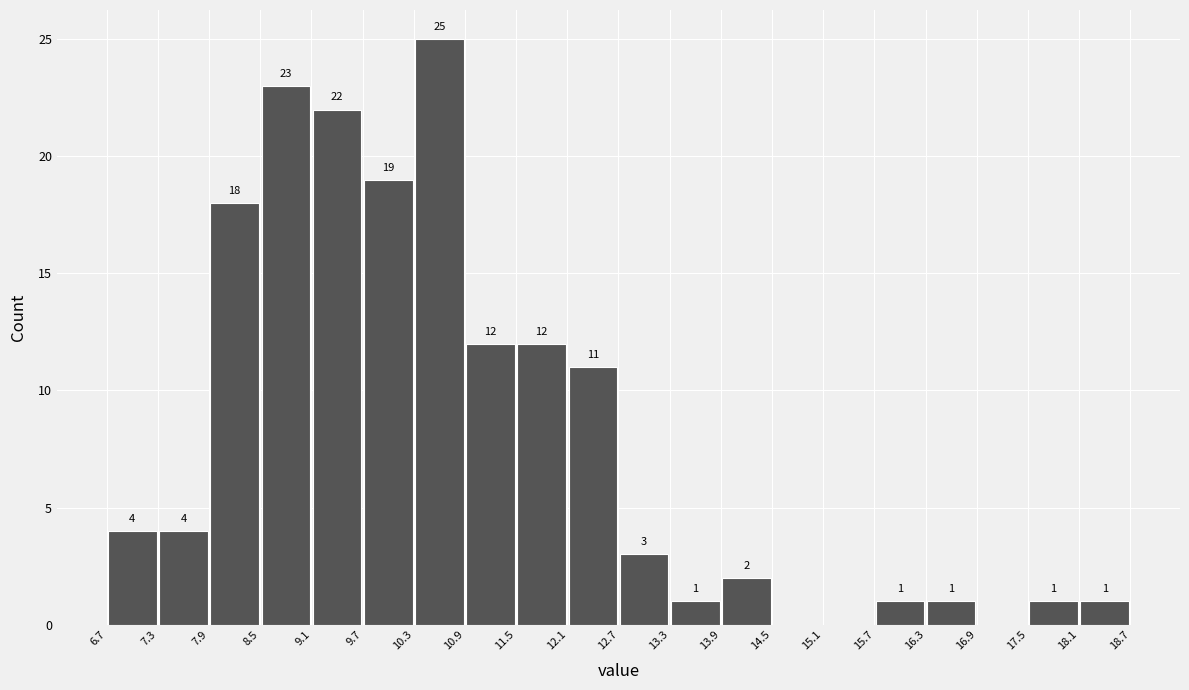

Which range on the x-axis has the tallest bar?

10.3 to 10.9